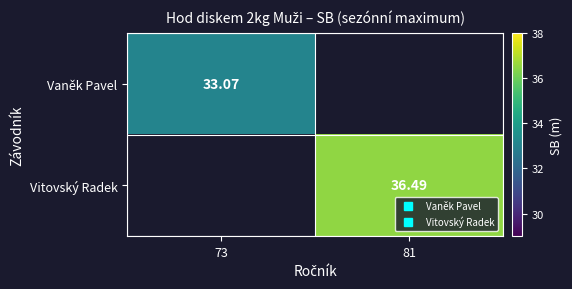

Where is Vaněk Pavel nearest to the value 33?

73